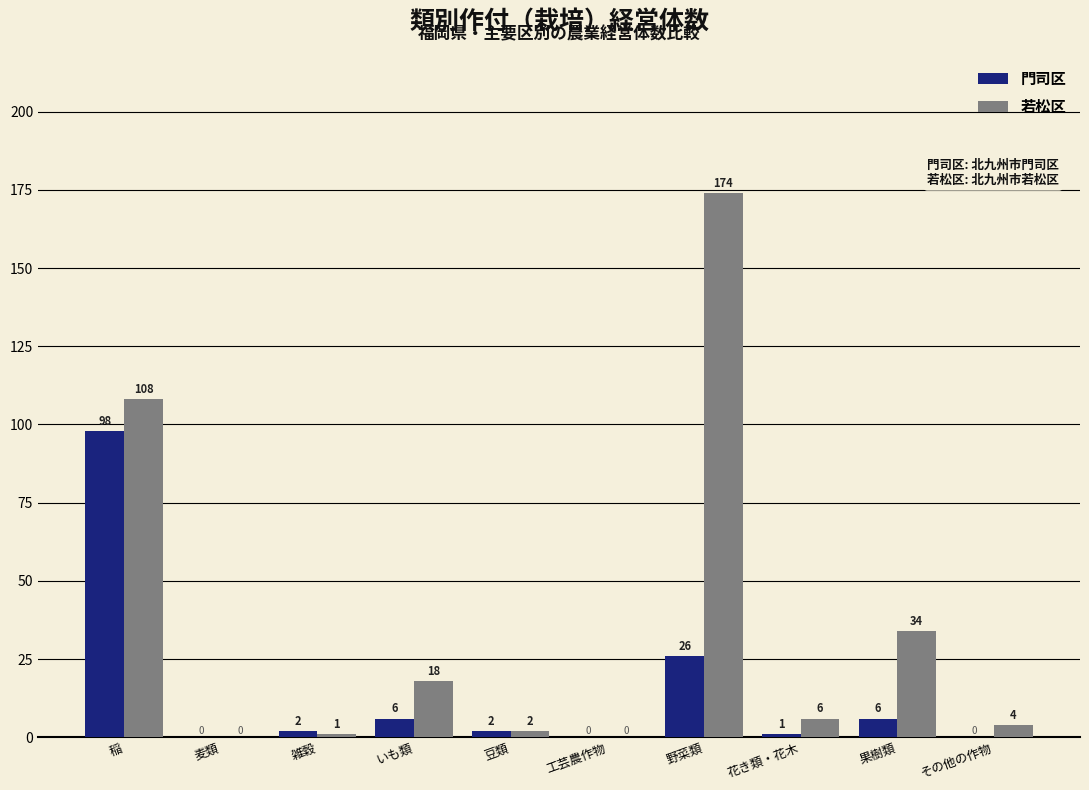

What is the total value across all series at 豆類?

4